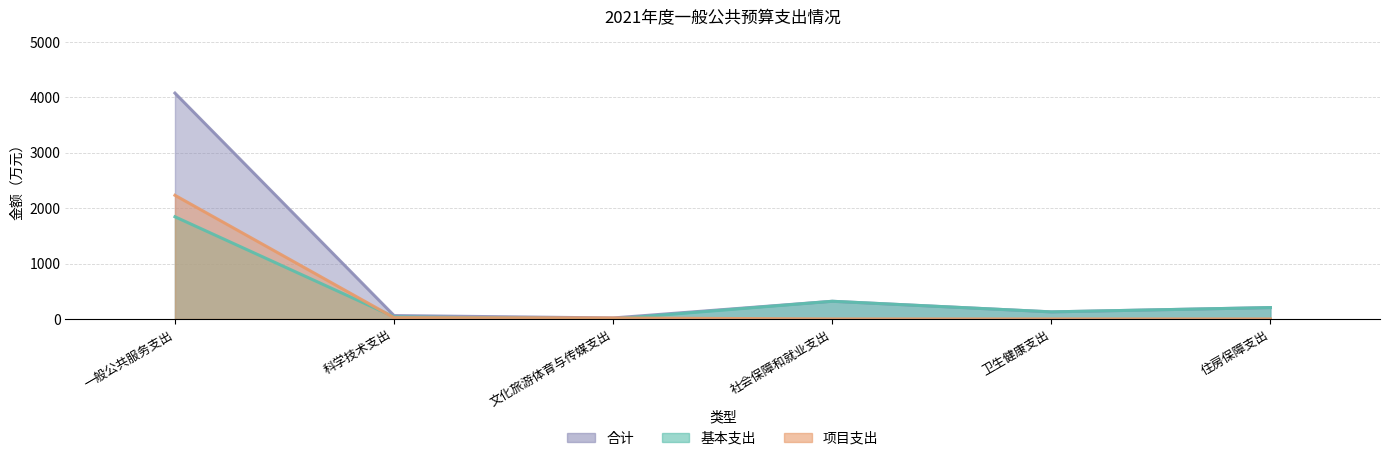

Reading right to left, list all the values displayed in this chart.

合计: 205.2	127.7	319.0	18.0	61.0	4075.3
基本支出: 205.2	127.7	319.0	0.0	37.9	1844.0
项目支出: 0.0	0.0	0.0	18.0	23.1	2231.3